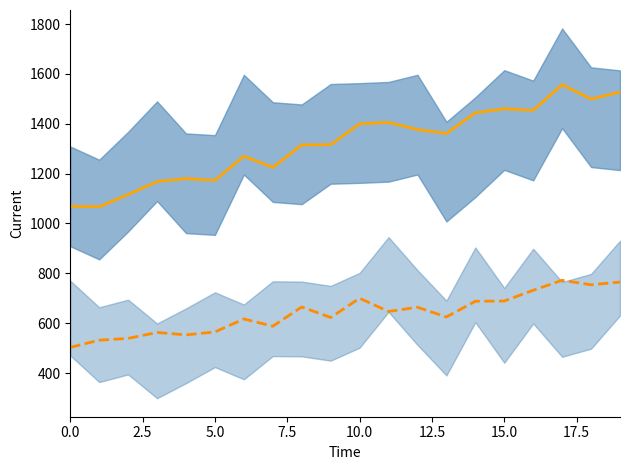

True or false: Male_smooth and Female_smooth cross at least once.

False